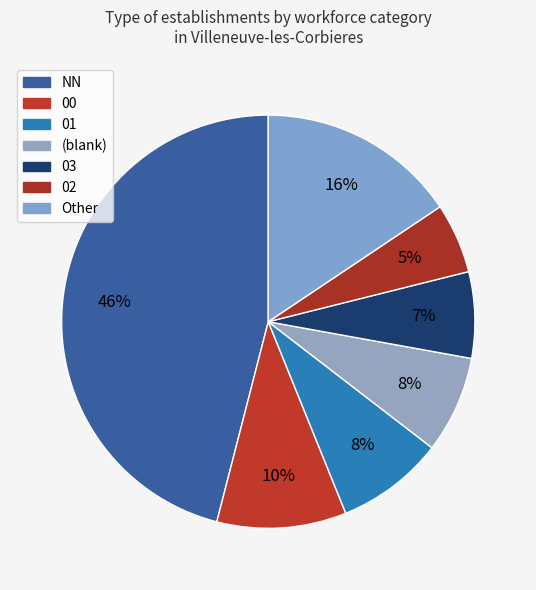

How many slices are in this pie chart?

7